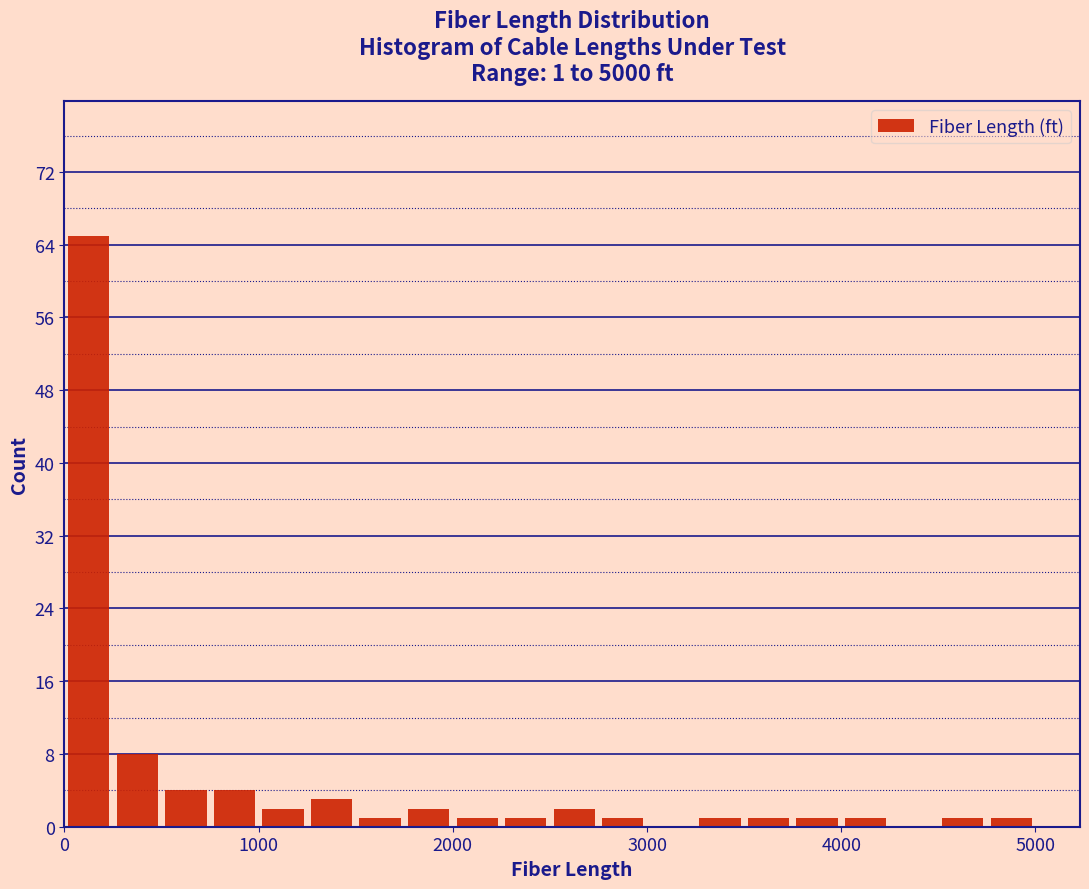

Around what value on the x-axis is the tallest bar? Give the approximate position of its centre, as read against the axis.

100